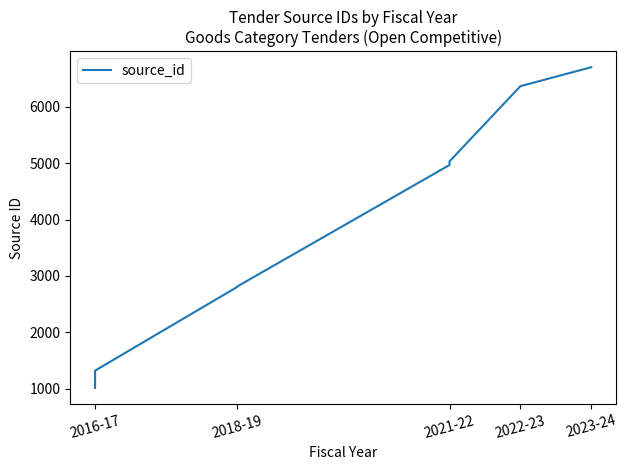

Count the number of data series in this chart.

1